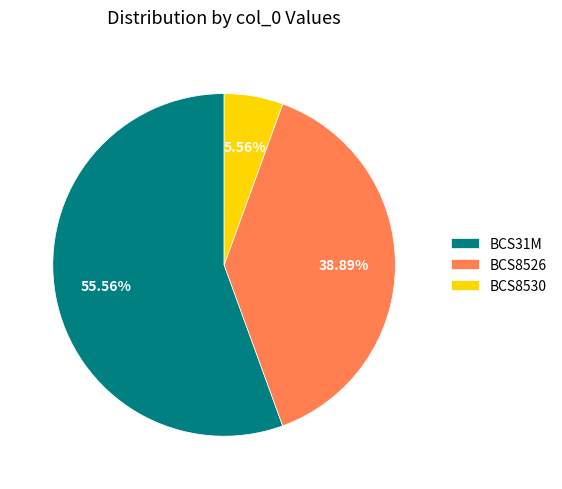

How much of the chart is everything except BCS8530?

94.4%